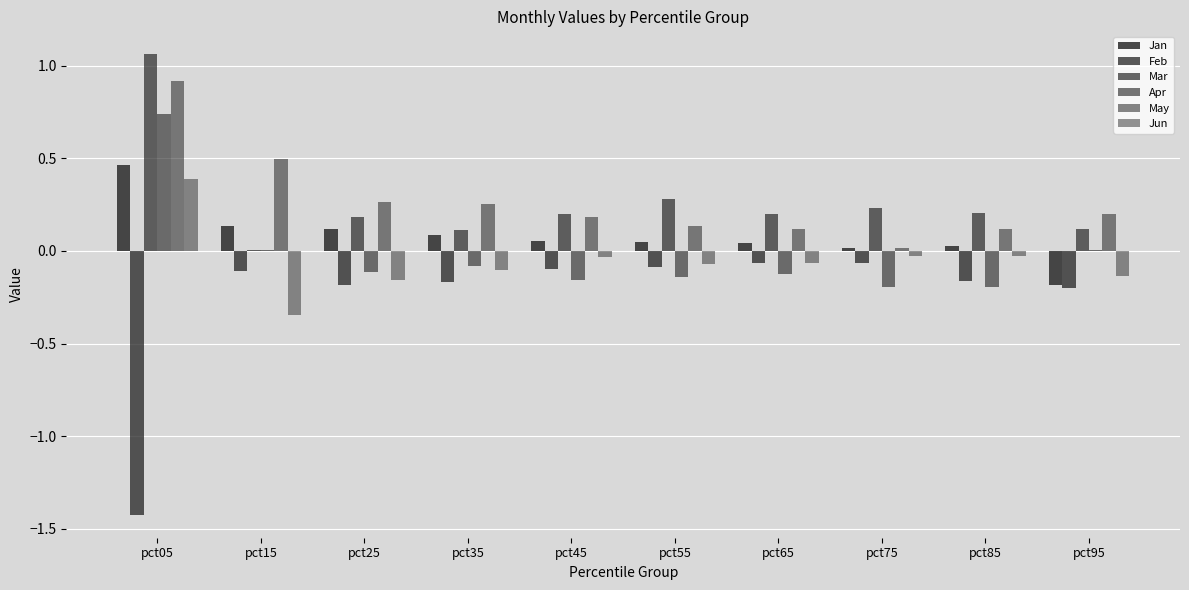

What is the total value across all series at pct45?

0.1